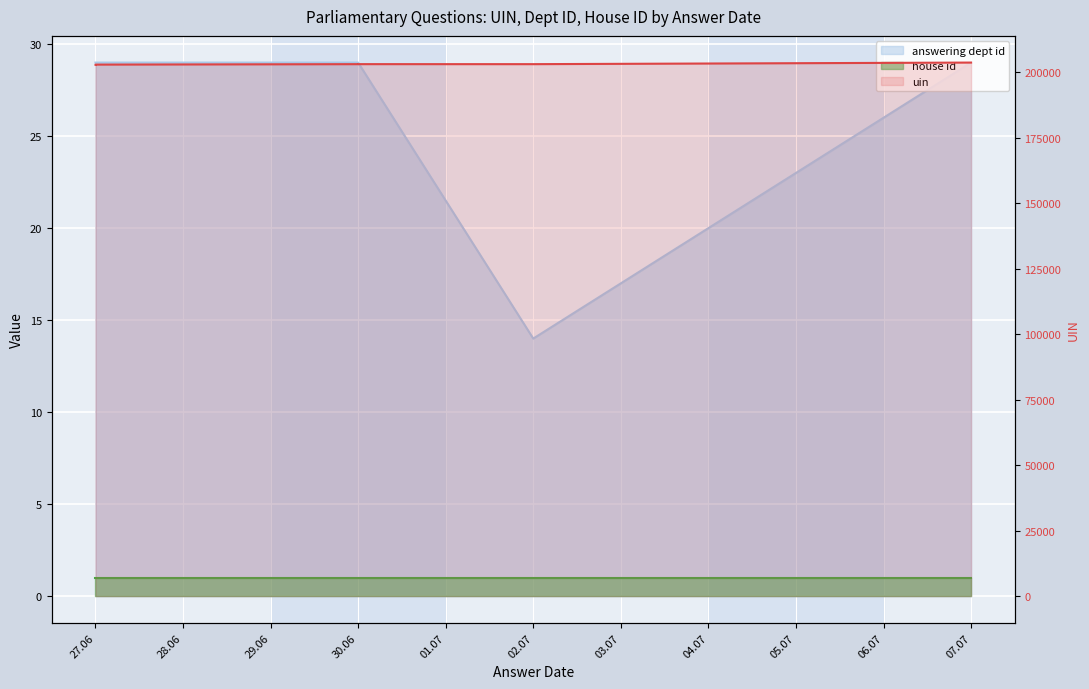

True or false: answering dept id and uin cross at least once.

False